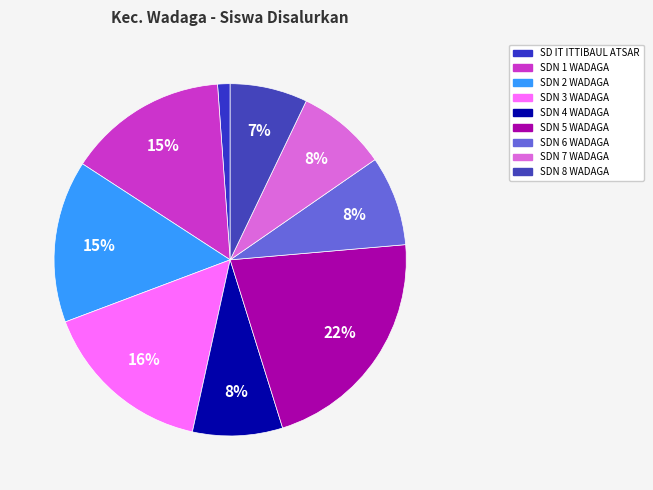

Which slice is the largest?

SDN 5 WADAGA